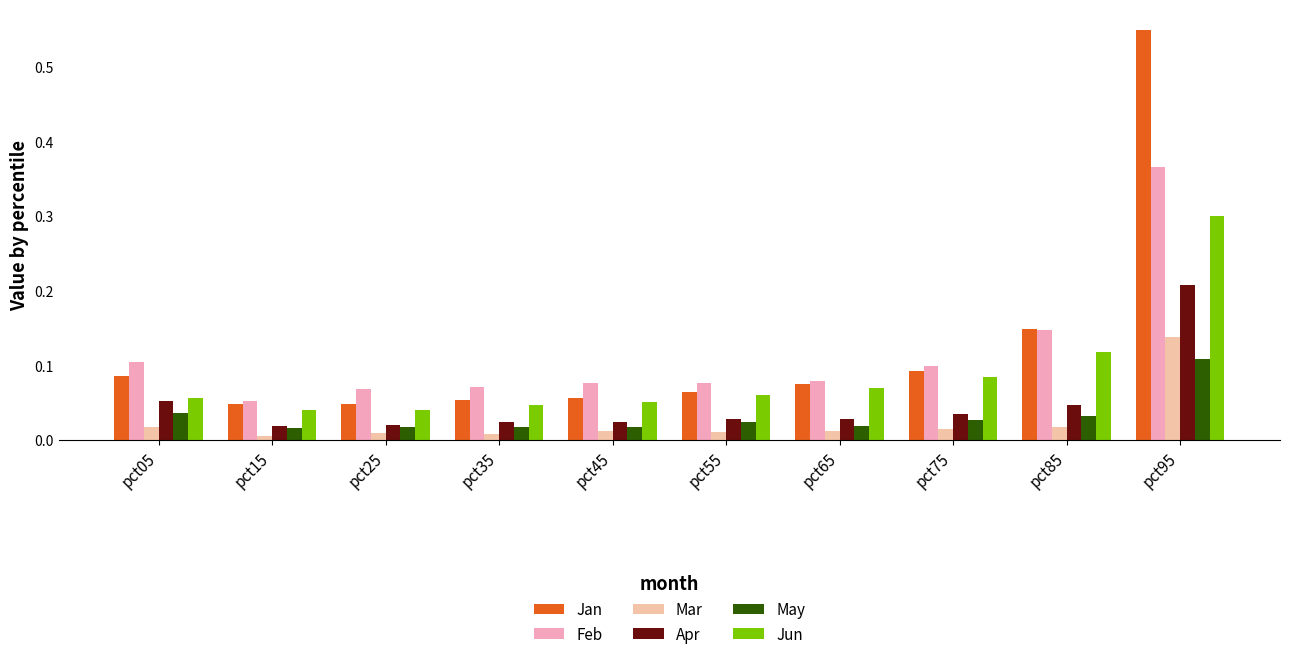

How many categories are shown in the chart?

10